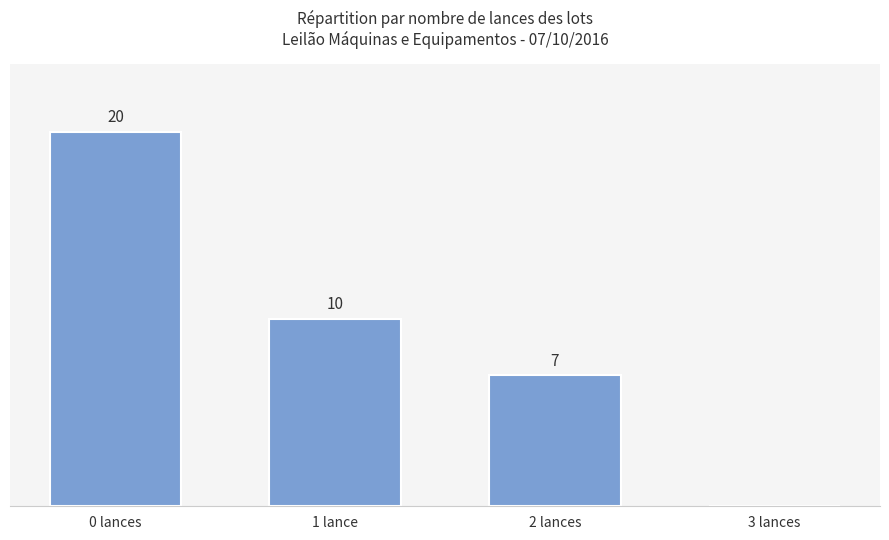

At which label is the value closest to 10?

1 lance